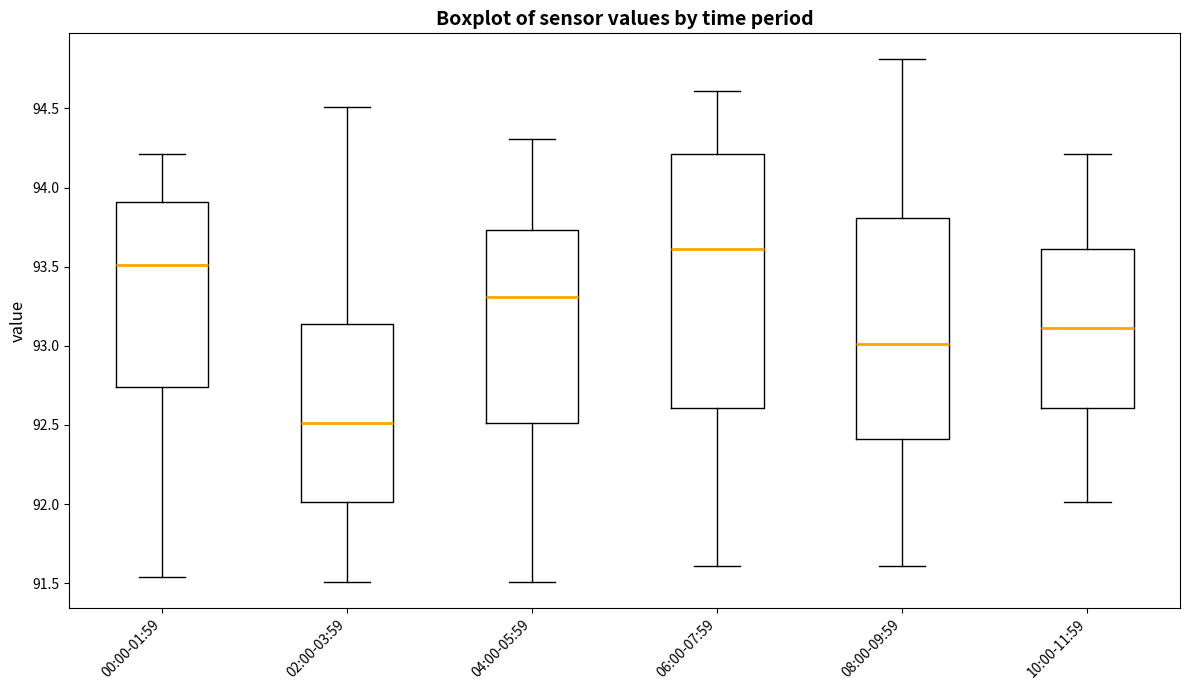

Which box is the tallest, from its lower edge to its upper edge?

06:00-07:59